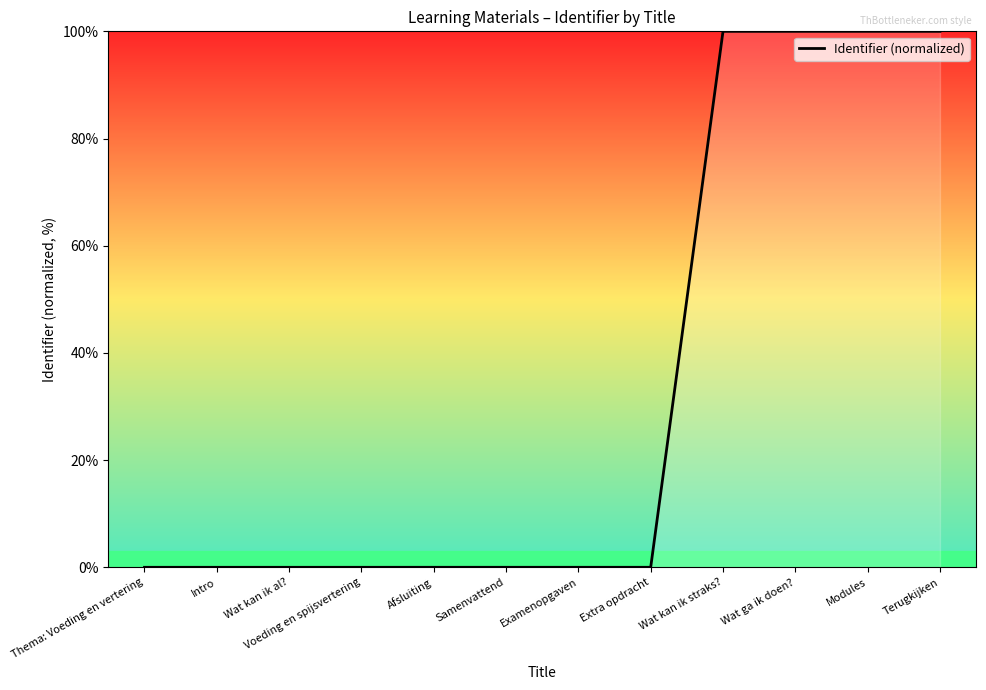

What is the change in value from Thema: Voeding en vertering to Wat kan ik straks??

+100.0